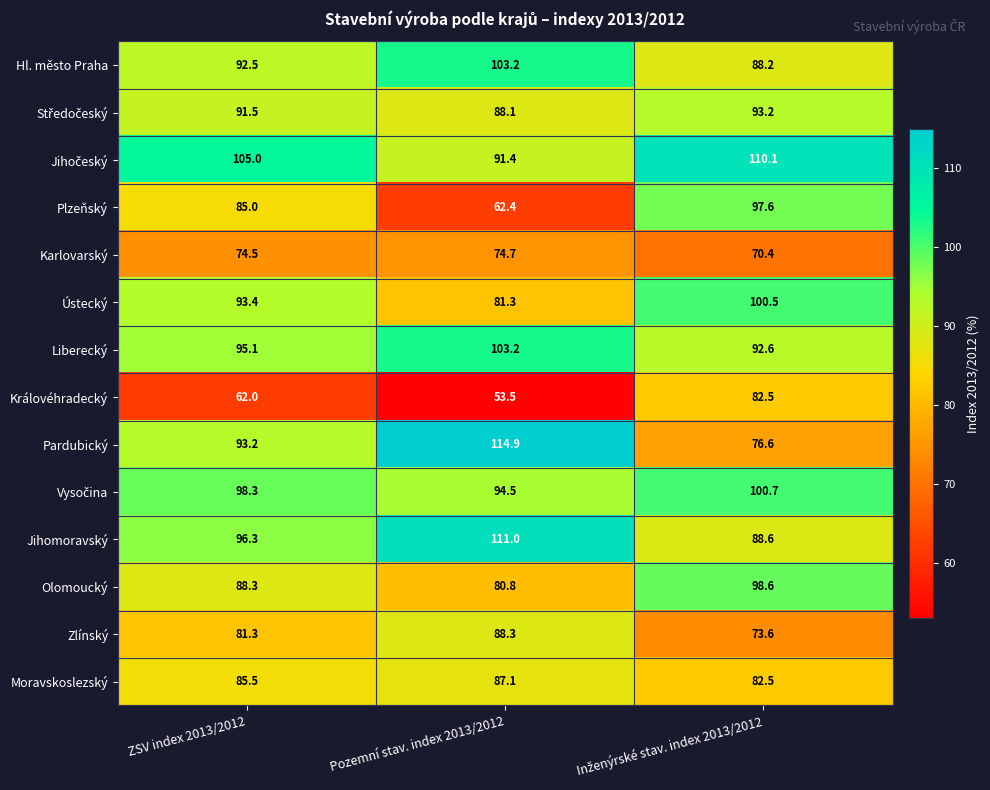

What is the smallest value displayed?

53.5